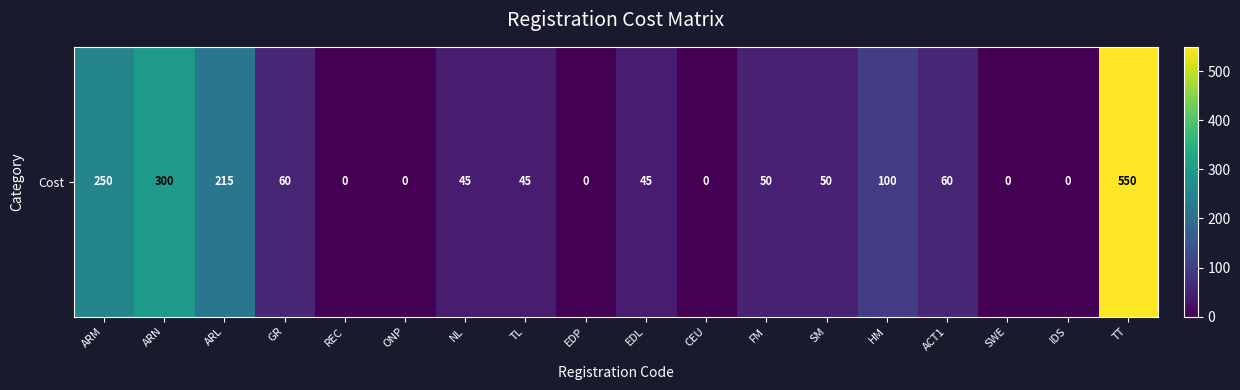

What is the change in value from ARM to ACT1?

-190